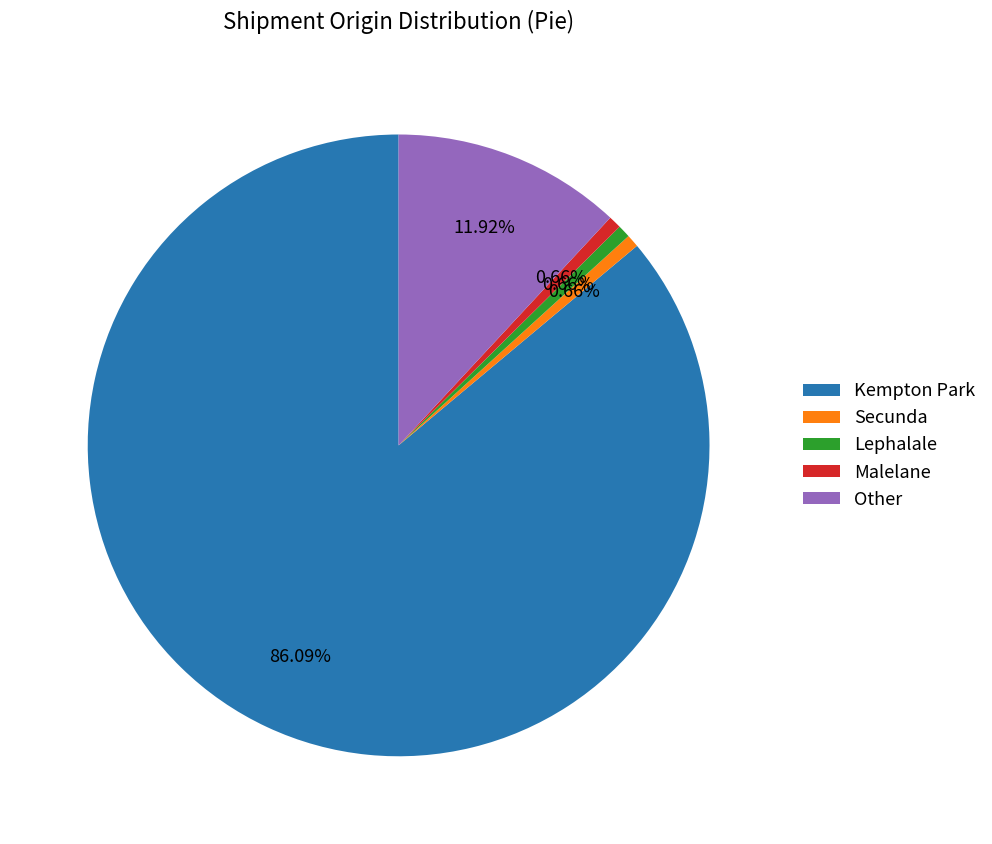

The Other slice represents 25% of the pie. True or false?

False